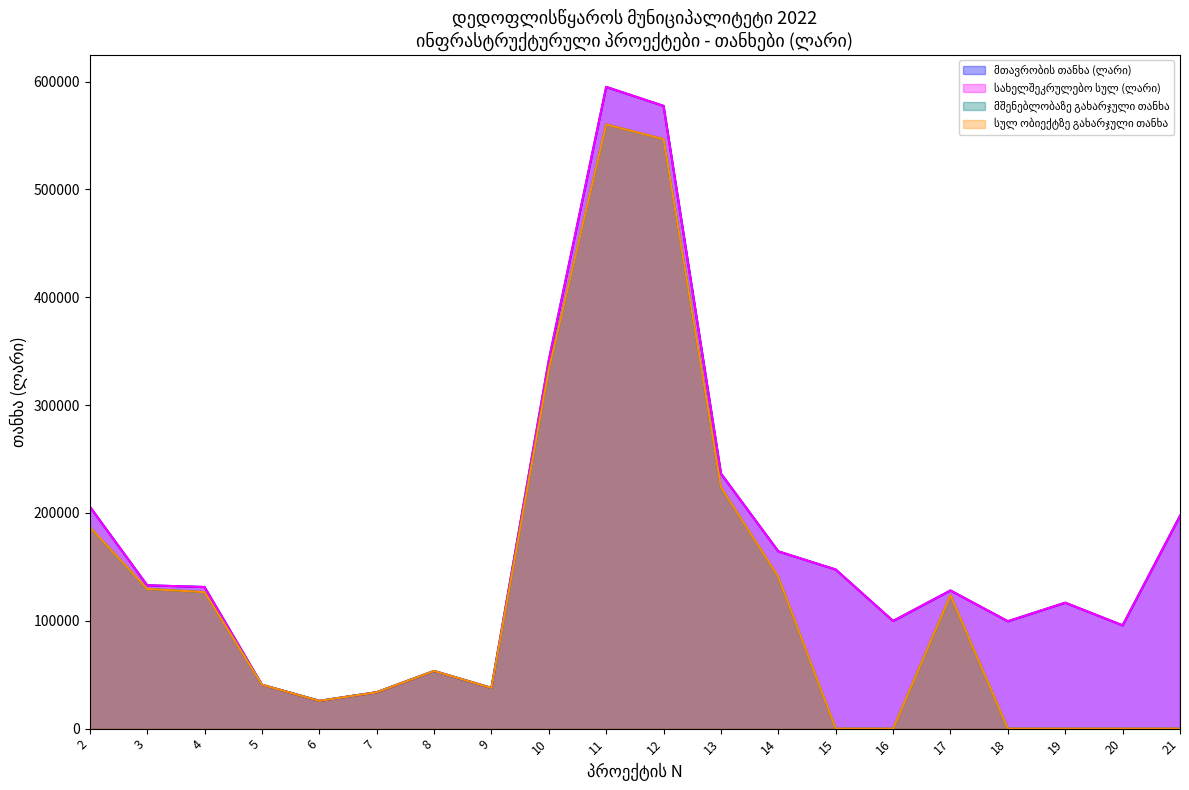

What are all the series names shown in the legend?

მთავრობის თანხა (ლარი), სახელშეკრულებო სულ (ლარი), მშენებლობაზე გახარჯული თანხა, სულ ობიექტზე გახარჯული თანხა